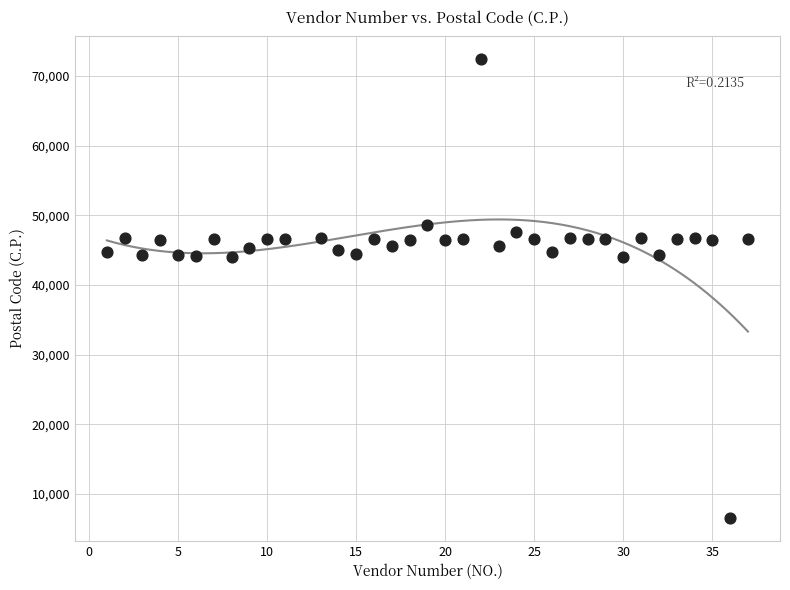

What is the range of Y values (max minus min)?

65830